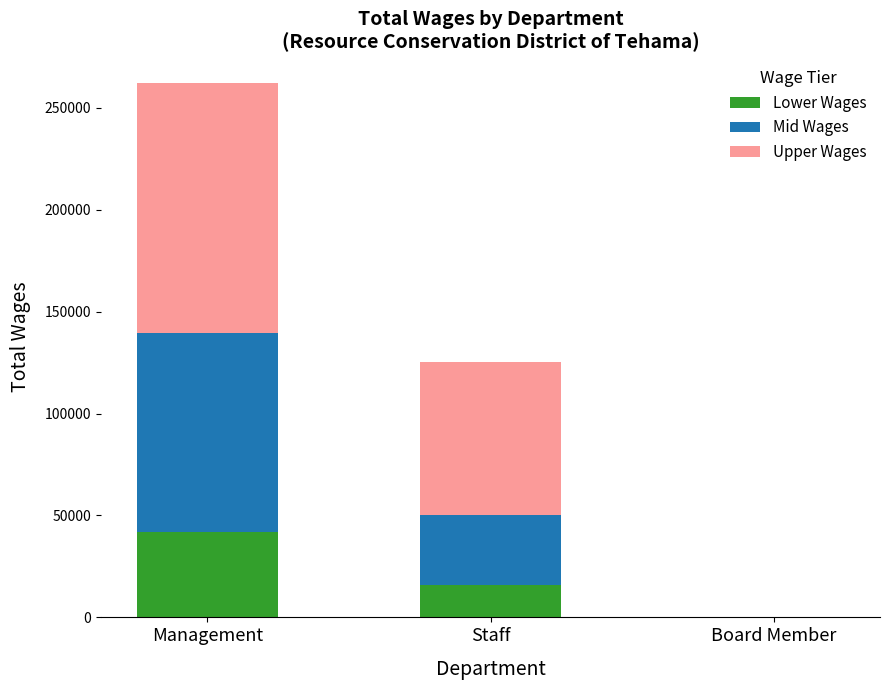

At which category is the sum across all series the highest?

Management